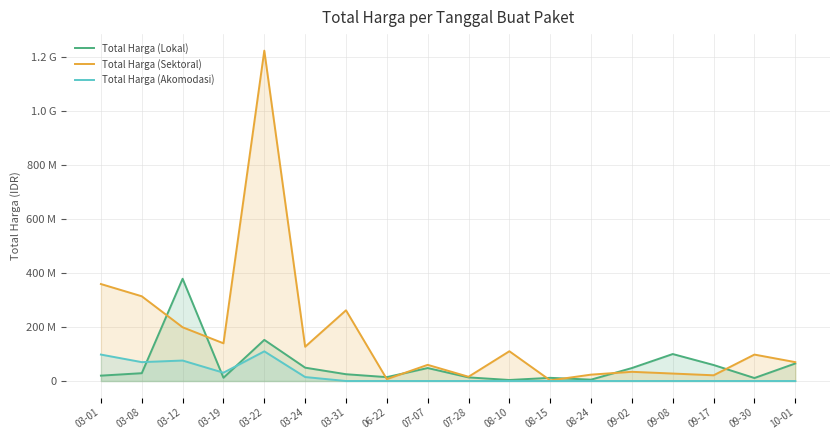

What is the label of the 2nd point from the right?

09-30